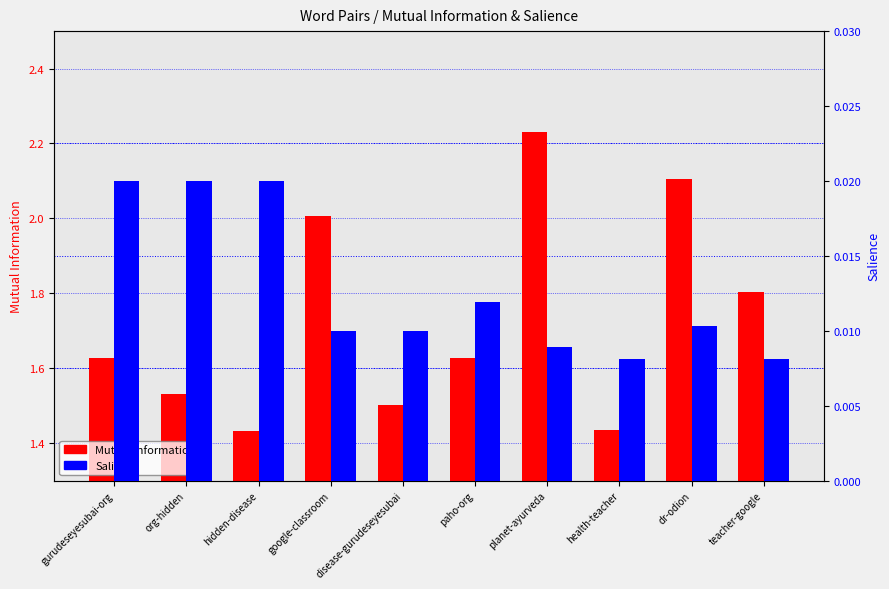

Which series has the largest total across all categories?

Mutual Information